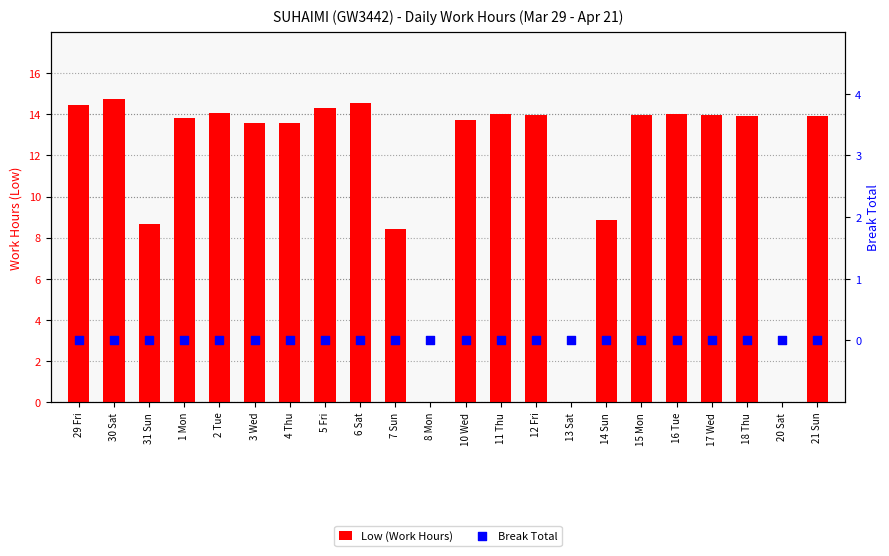

Is the value of Break Total at 5 Fri greater than the value of Low (Work Hours) at 13 Sat?

No